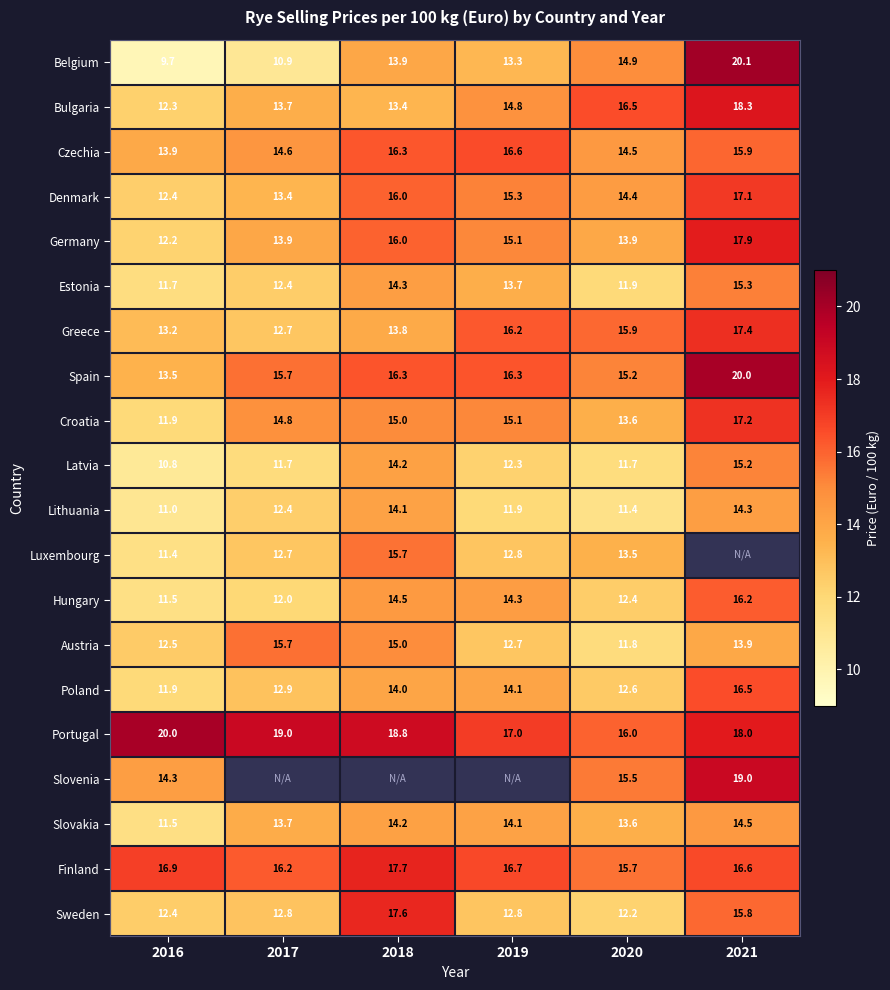

What is the total value across all series at 2020?

277.2